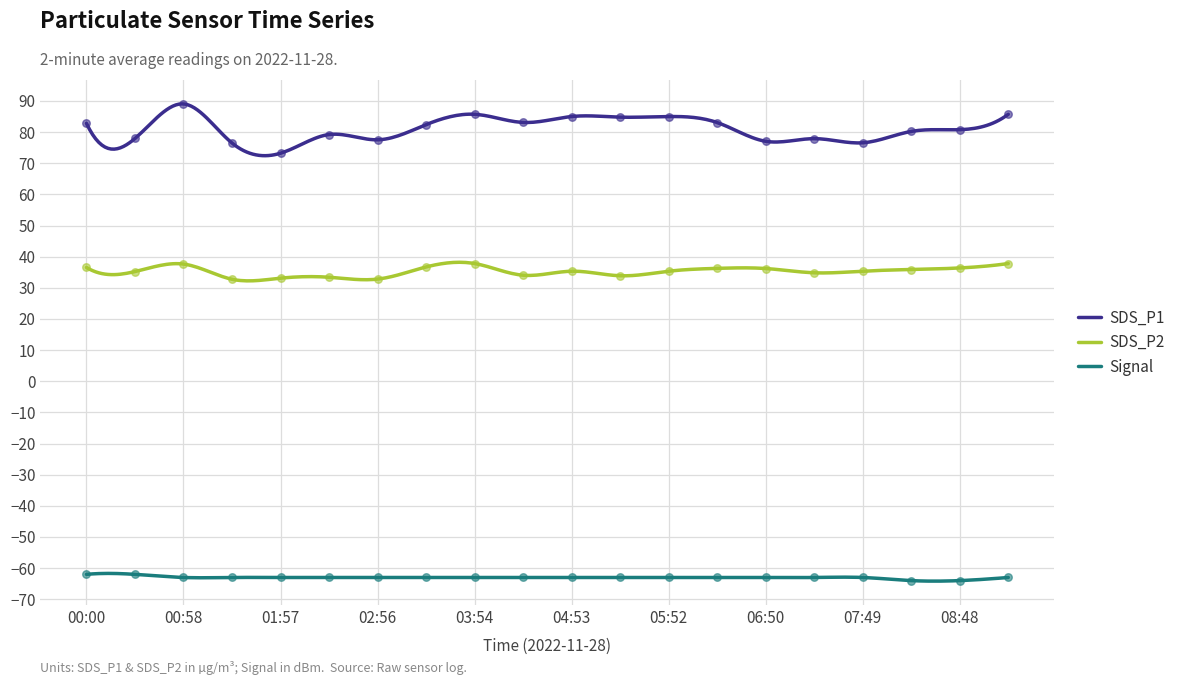

Which series reaches the minimum Y coordinate?

Signal